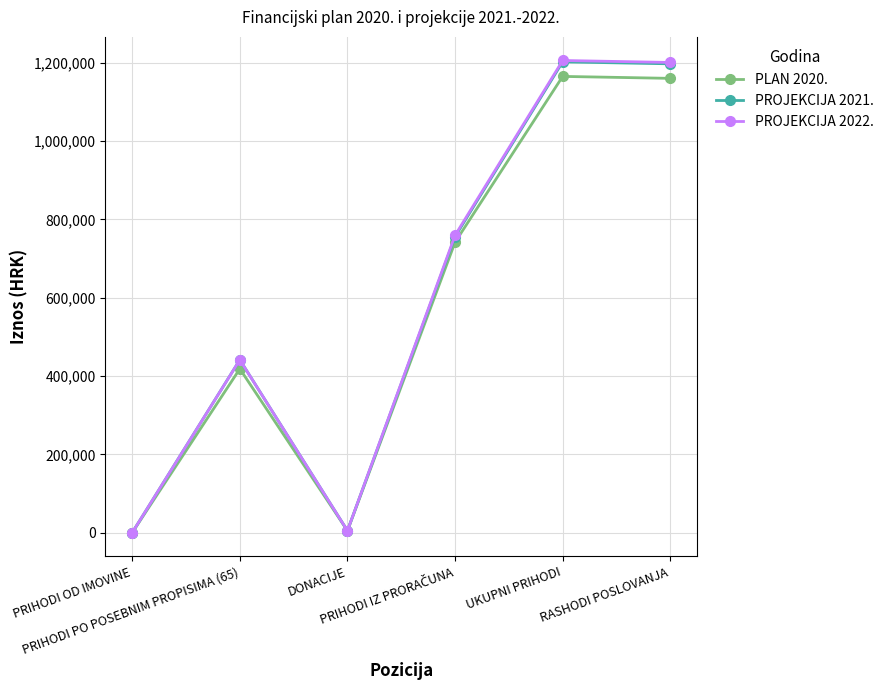

Which series has the widest spread of values?

PROJEKCIJA 2022.